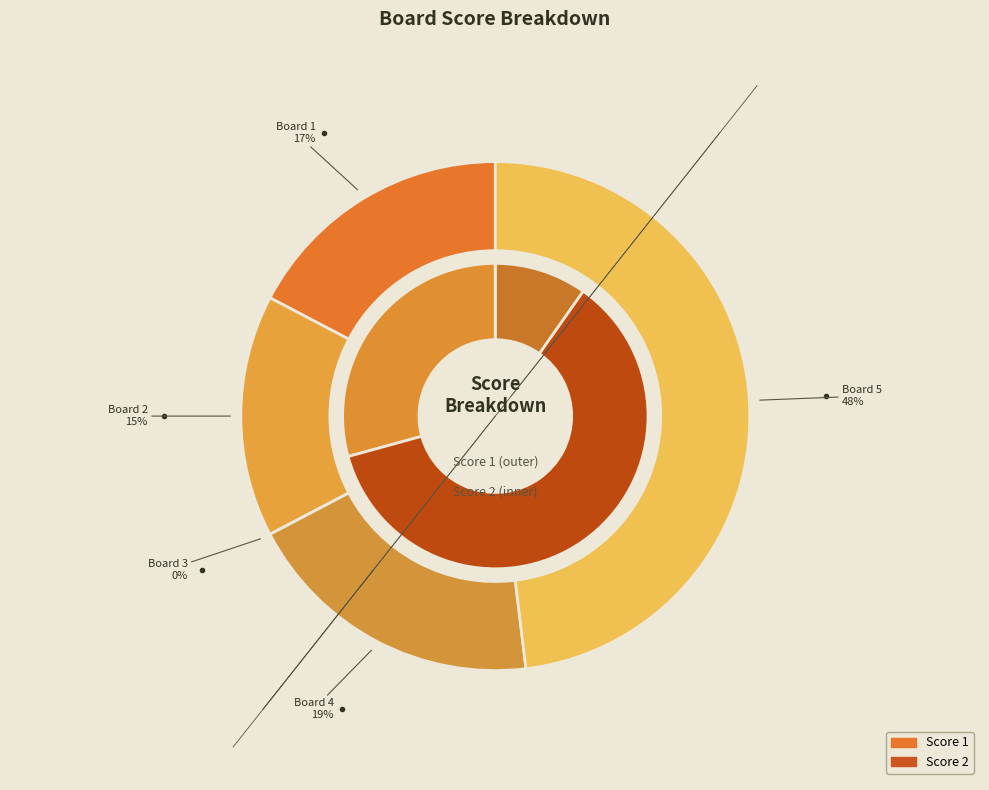

To the nearest percent, what portion does Board 2 represent?

15%